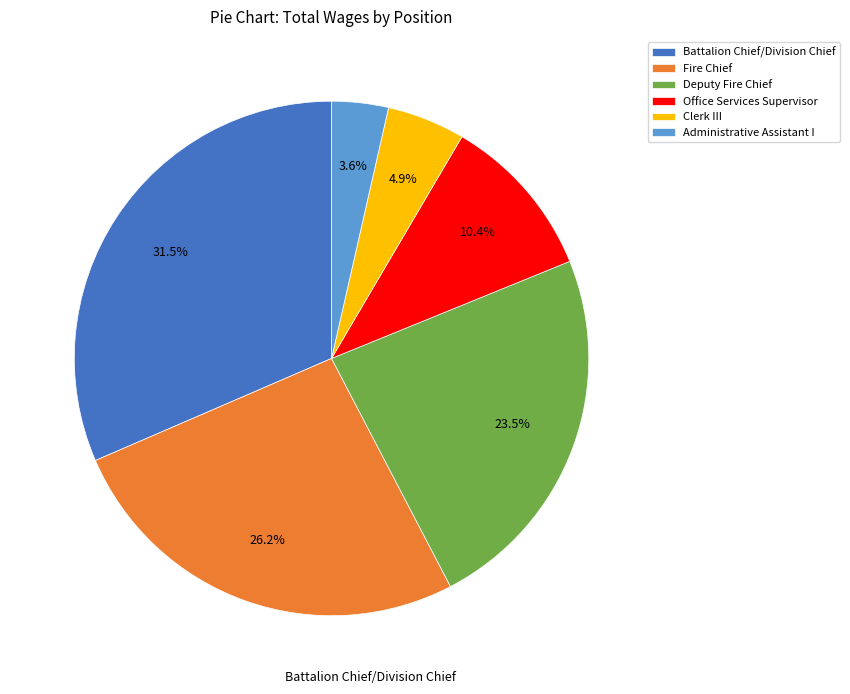

Is it true that Office Services Supervisor is 22% of the pie?

False